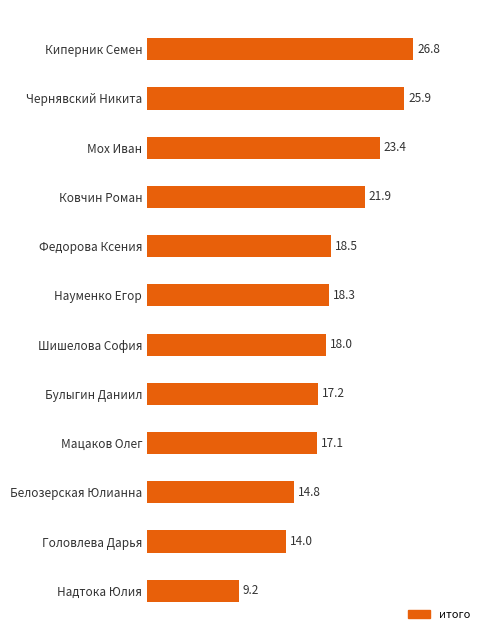

What is the change in value from Науменко Егор to Белозерская Юлианна?

-3.5